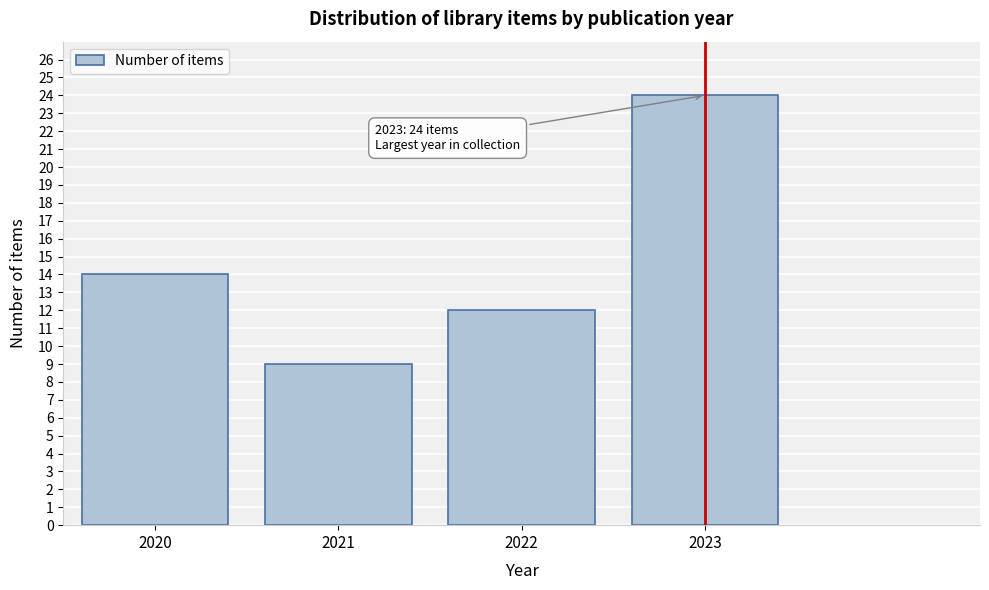

Reading left to right, transcribe all the data shown in this chart.

2020=14	2021=9	2022=12	2023=24